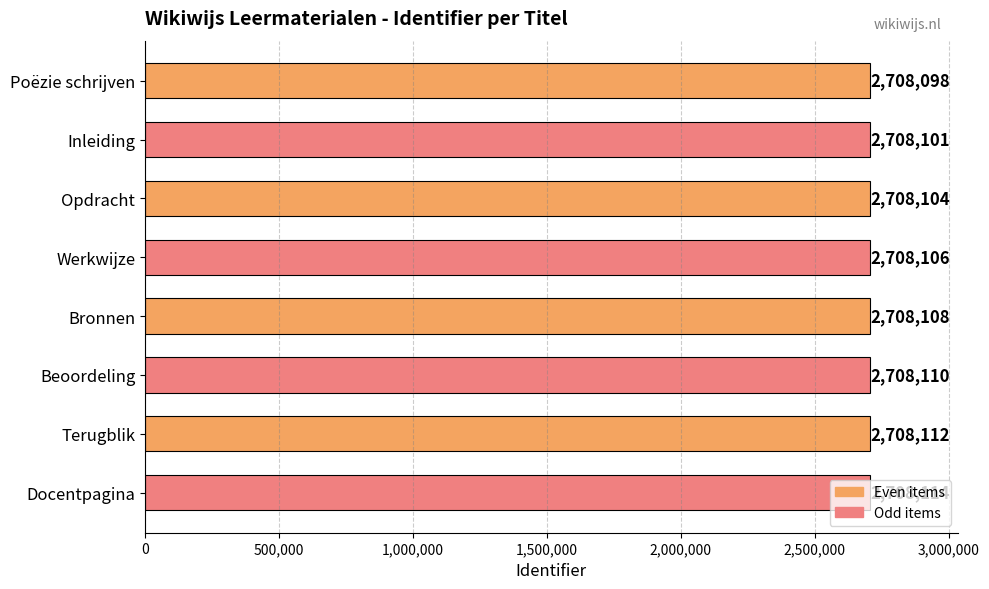

Which category has the highest value across all series?

Docentpagina